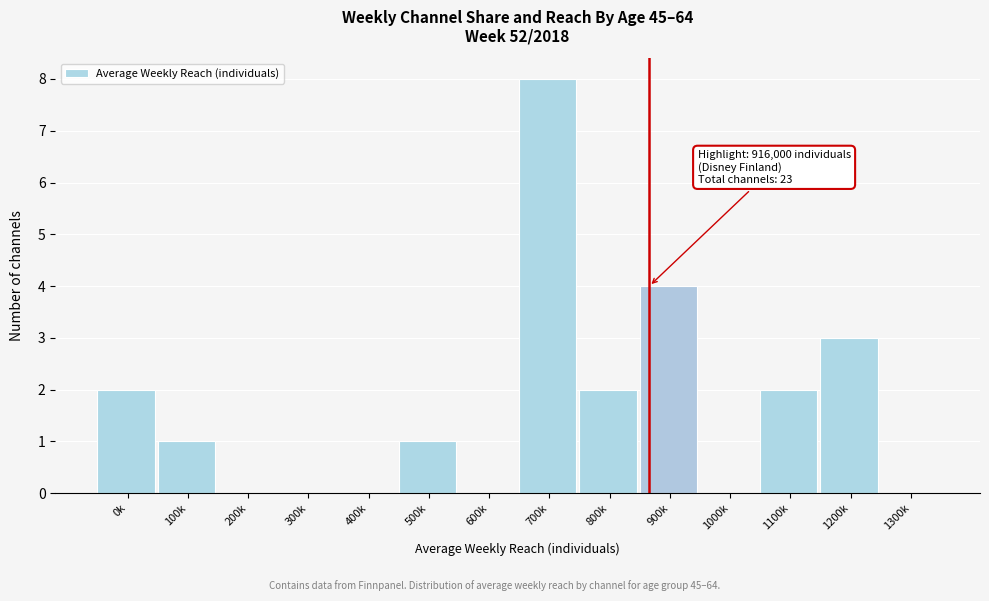

Reading left to right, transcribe all the data shown in this chart.

0k=2	100k=1	200k=0	300k=0	400k=0	500k=1	600k=0	700k=8	800k=2	900k=4	1000k=0	1100k=2	1200k=3	1300k=0